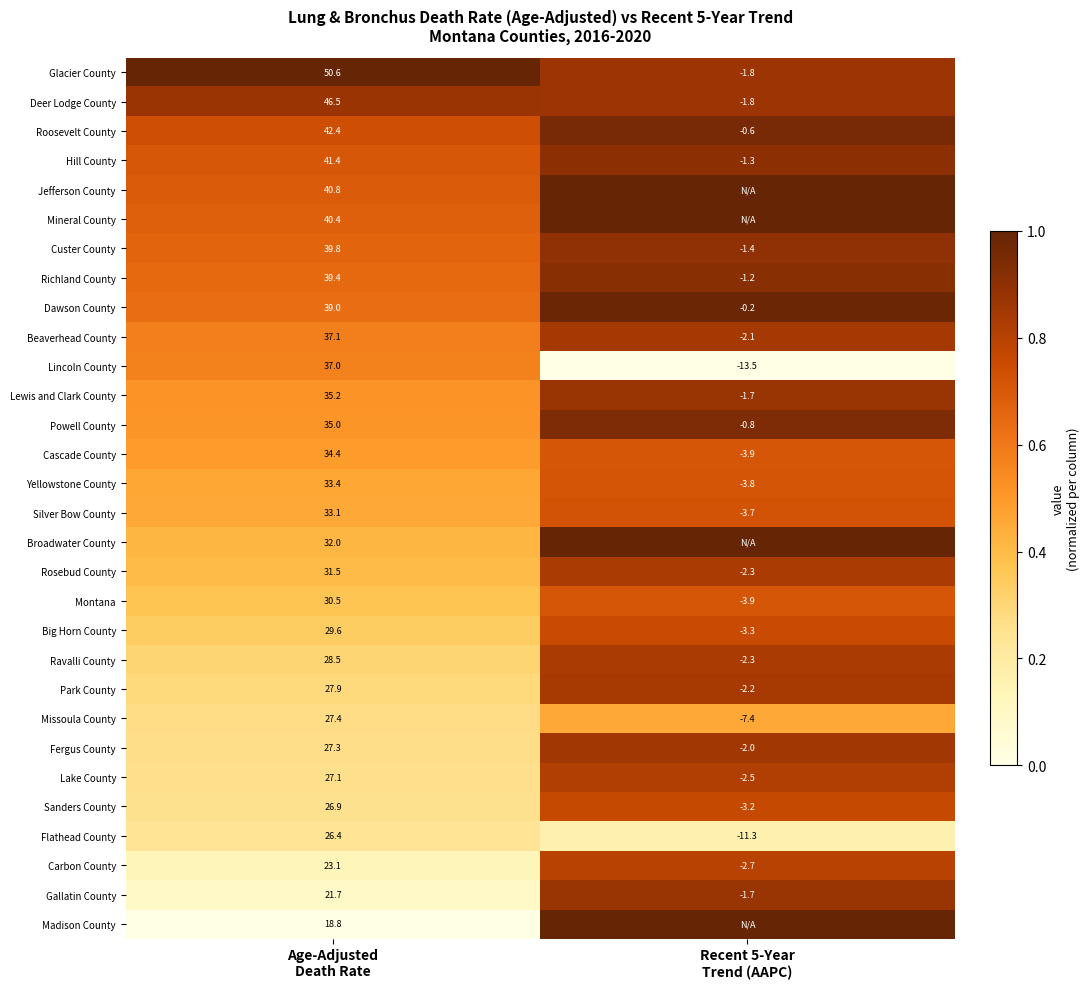

What is the highest value of the Park County series?

27.9